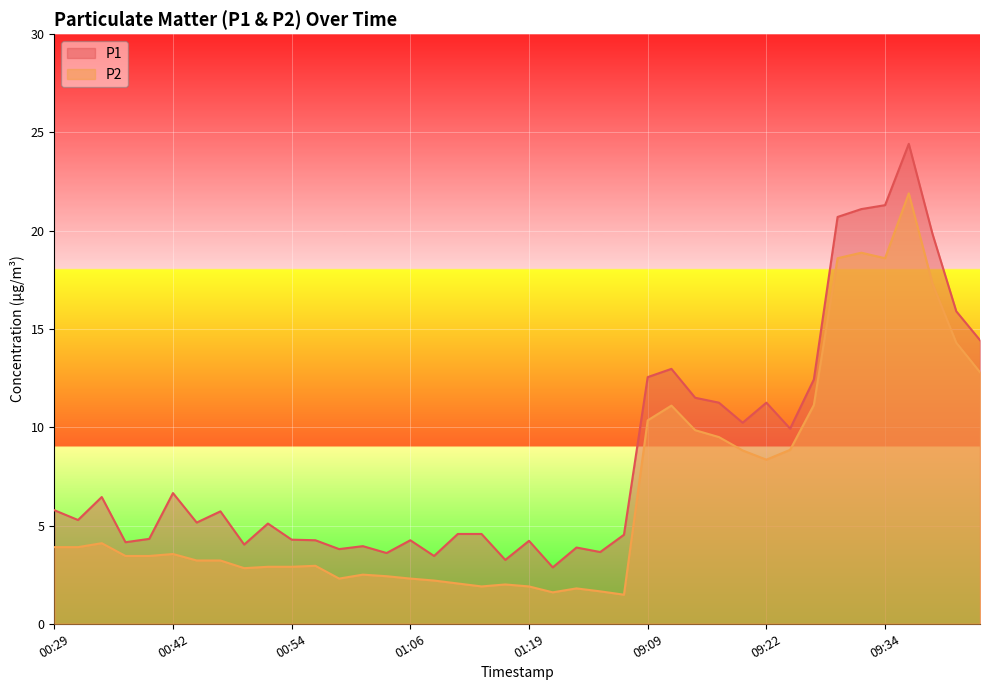

How many lines are shown in the chart?

2